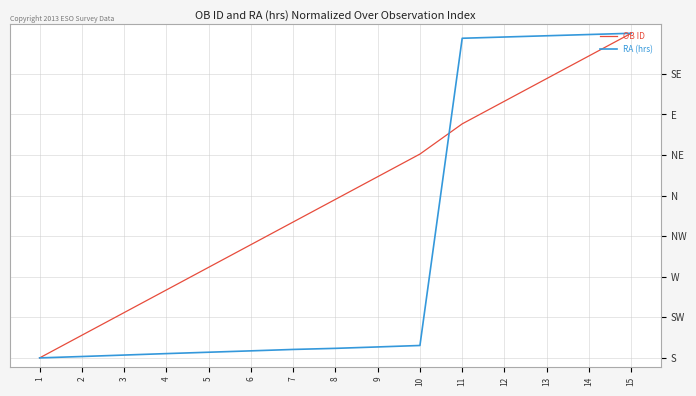

What is the difference between the highest and lowest values at 3?

47.1